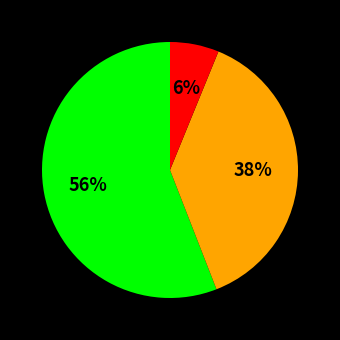

Does any single category account for the majority?

Yes